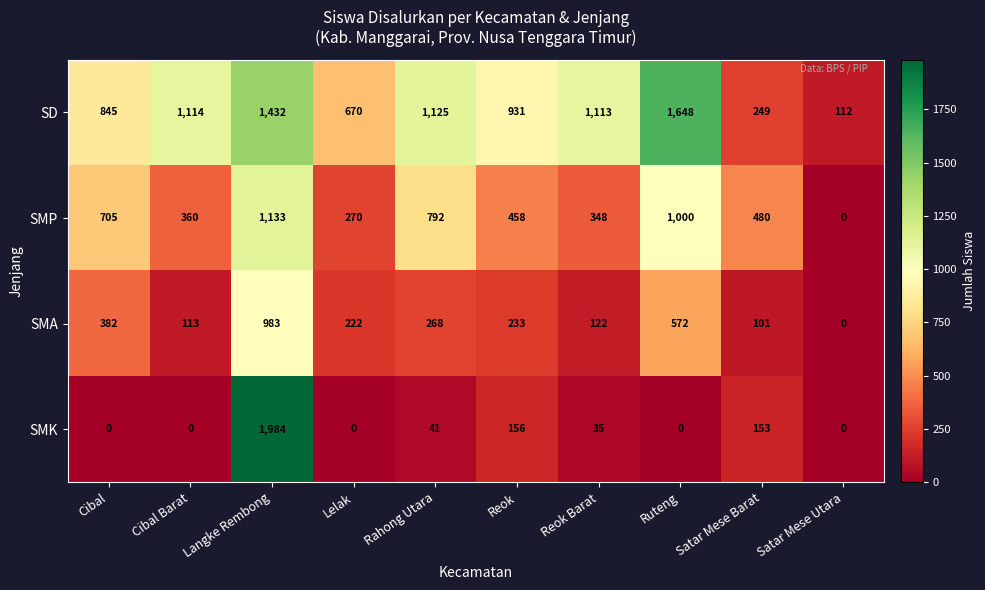

At how many categories does at least one series exceed 1214?

2